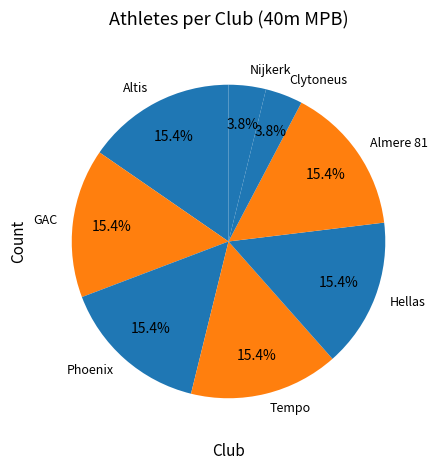

Does Altis represent more than half of the total?

No